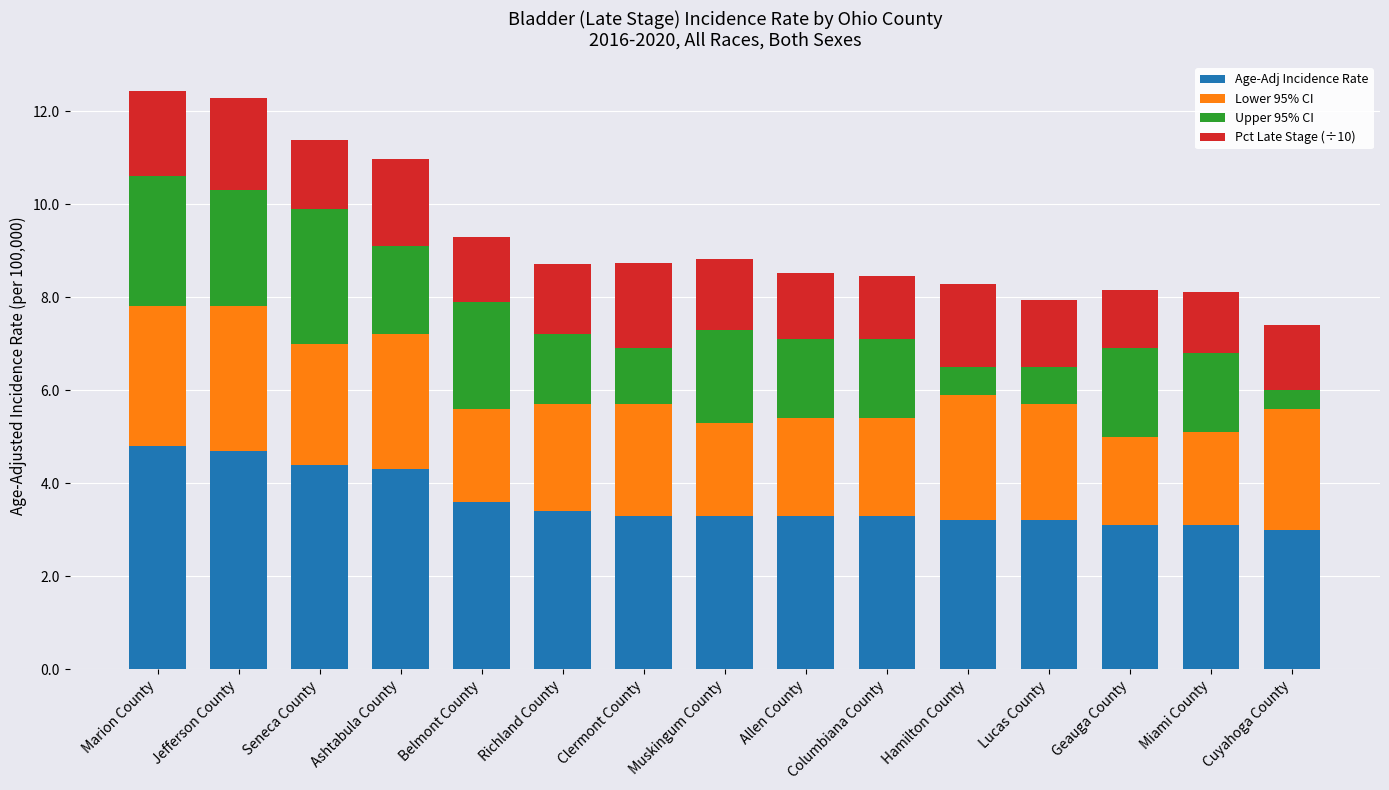

Read the Age-Adj Incidence Rate value at Geauga County.

3.1